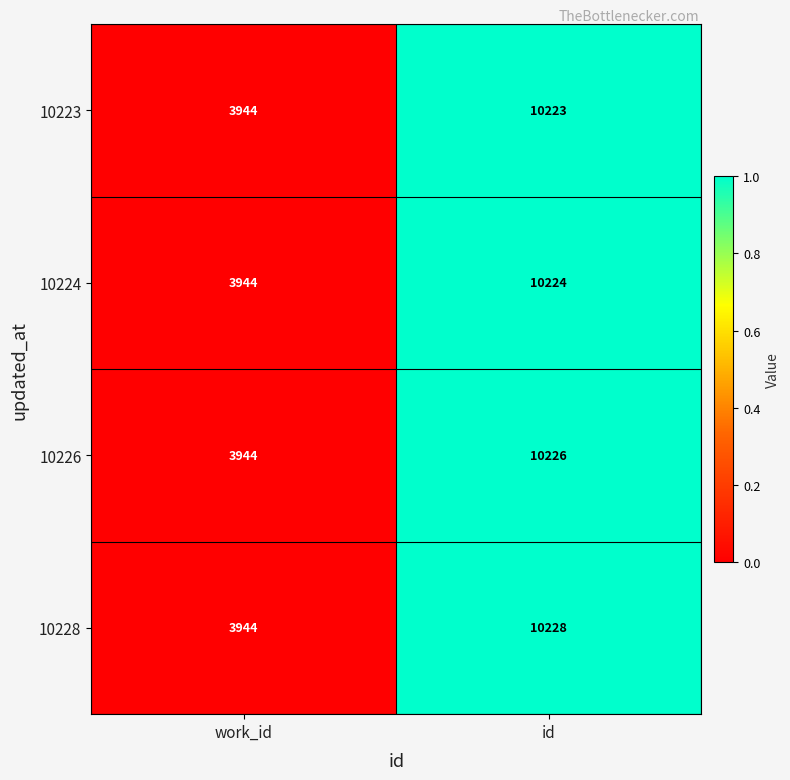

What is the minimum value for 10226?

3944